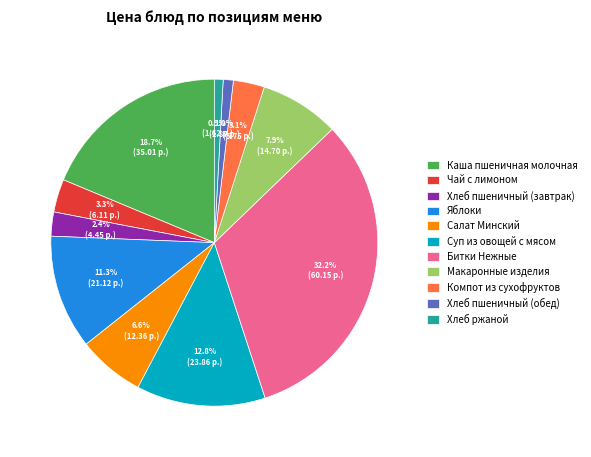

Which has a higher value, Яблоки or Каша пшеничная молочная?

Каша пшеничная молочная